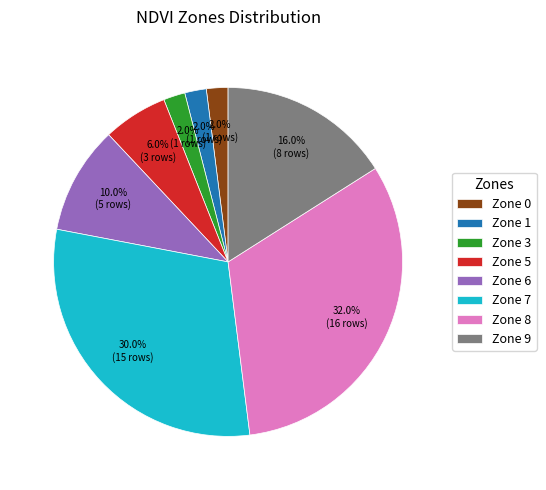

What is the ratio of the value at Zone 6 to the value at Zone 0?

5.0